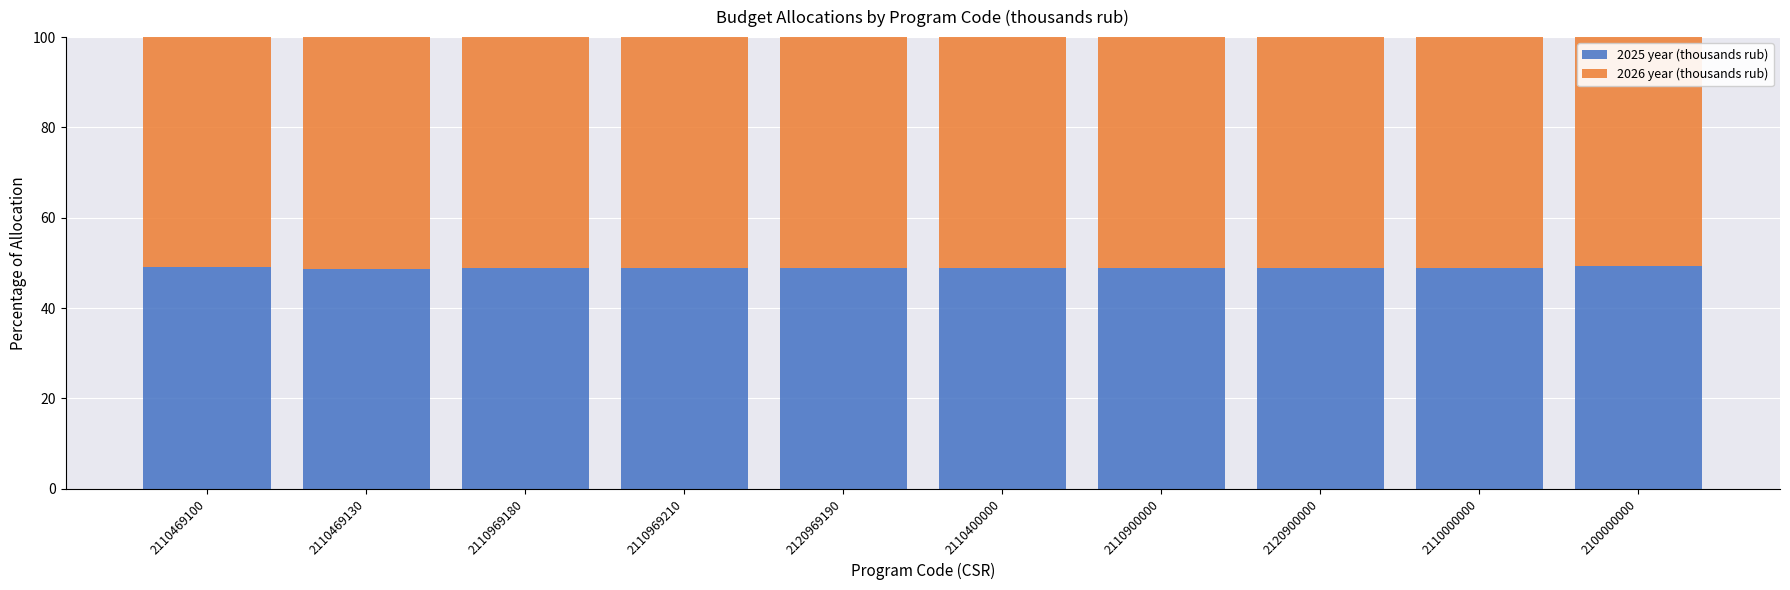

What is the average value of the 2025 year (thousands rub) series?

48.9